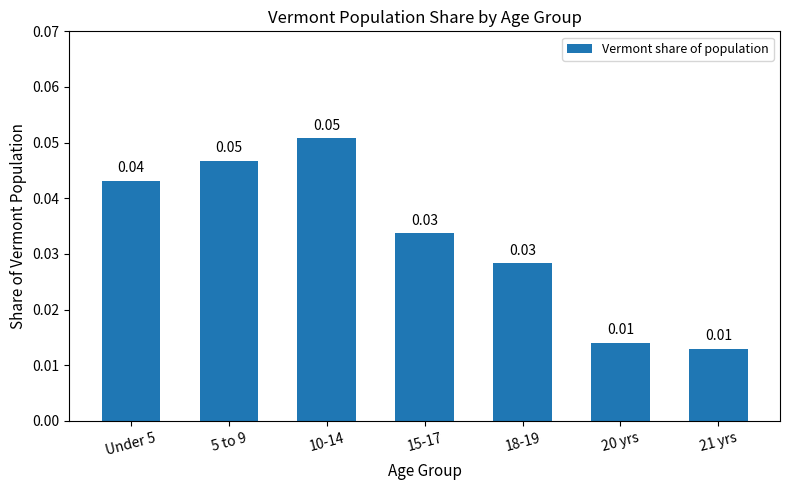

Which has a higher value, 15-17 or 10-14?

10-14